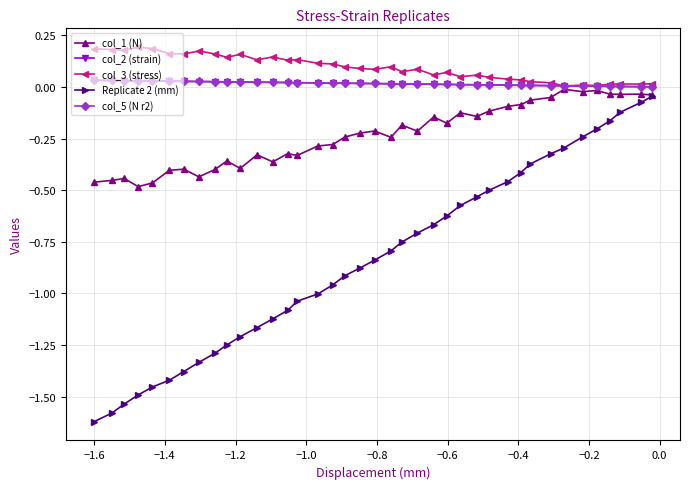

At how many categories does at least one series exceed -1?

39